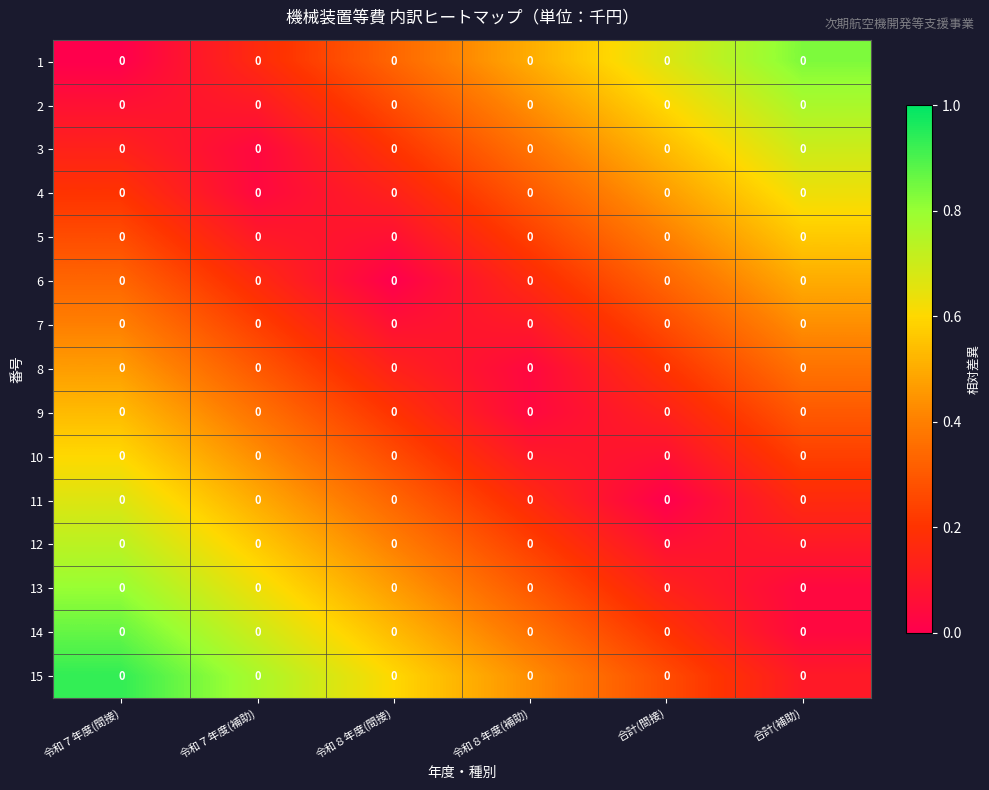

The 12 series shows 0.2 at 令和７年度(補助). True or false?

False